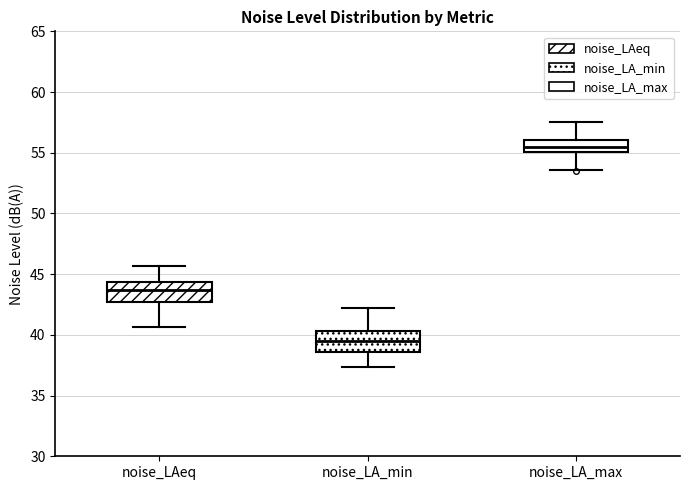

Reading left to right, read every box against the y-axis: the position of its median line, the range the box covers, and the ends of its whiskers. The values are not printed on the chart, so give them approximately, as read against the axis.

noise_LAeq: median 43.5, box 42.5 to 44.5, whiskers 40.5 to 45.5
noise_LA_min: median 39.5, box 38.5 to 40.5, whiskers 37.5 to 42.0
noise_LA_max: median 55.5, box 55.0 to 56.0, whiskers 53.5 to 57.5